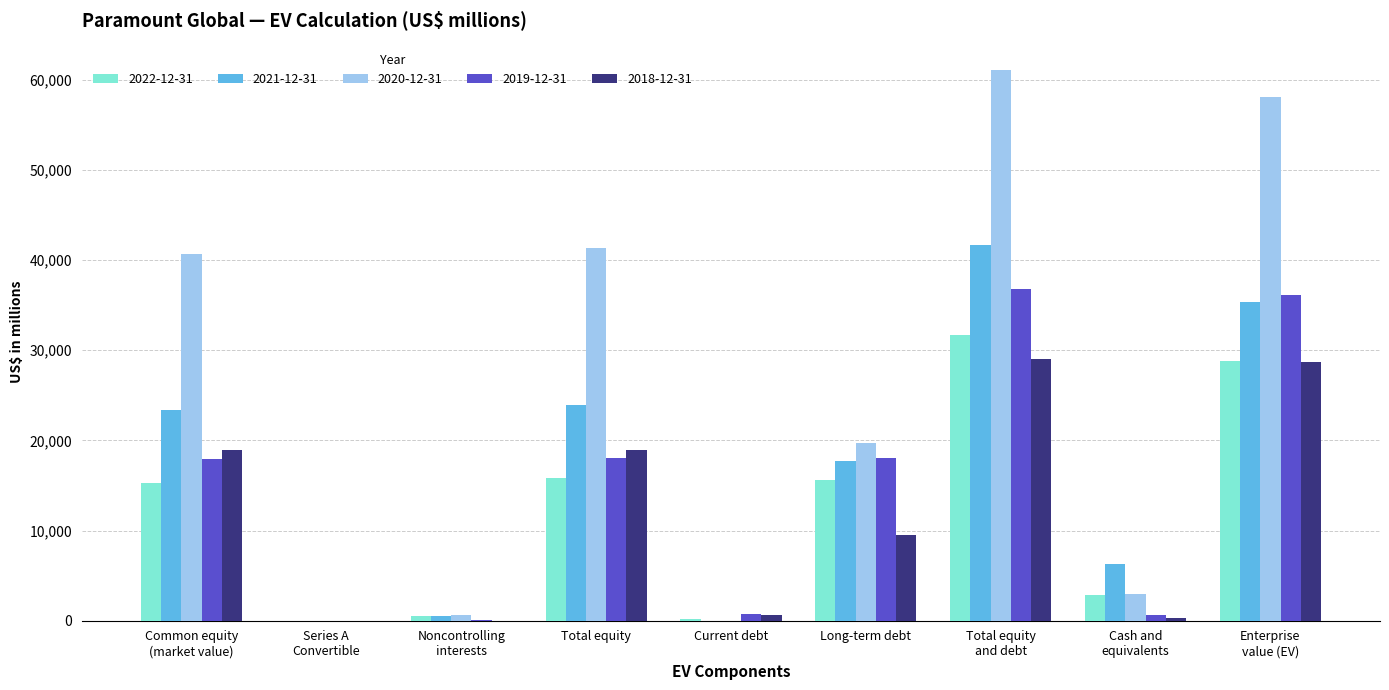

Is the value of 2018-12-31 at Long-term debt greater than the value of 2021-12-31 at Current debt?

Yes